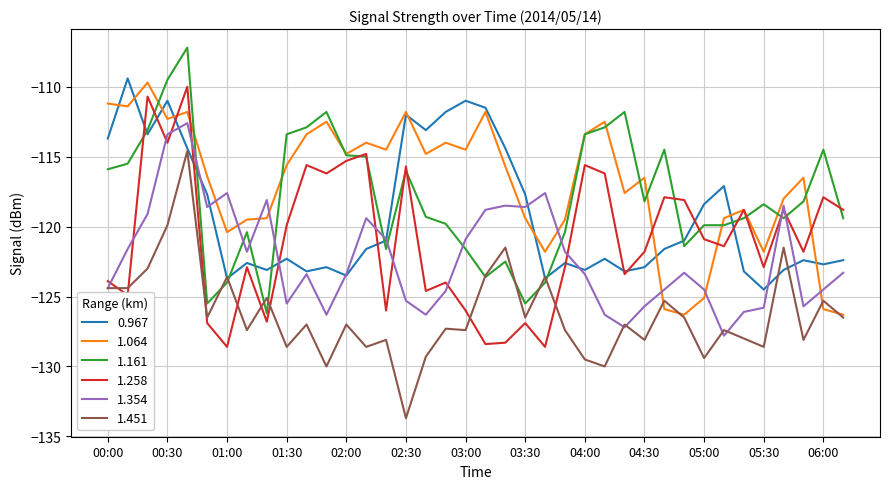

What is the smallest value displayed?

-133.7